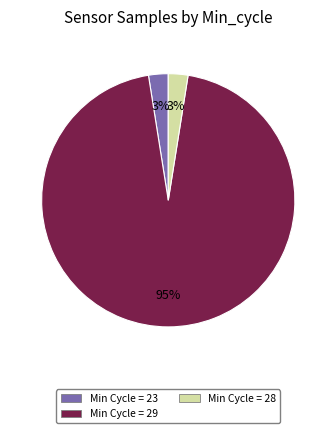

Do Min Cycle = 23 and Min Cycle = 28 together represent more than half of the pie?

No